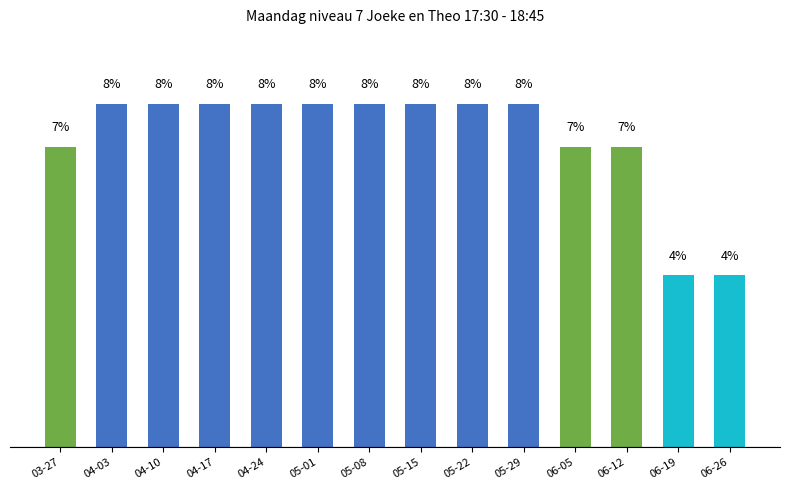

What is the label of the 2nd bar from the left?

04-03